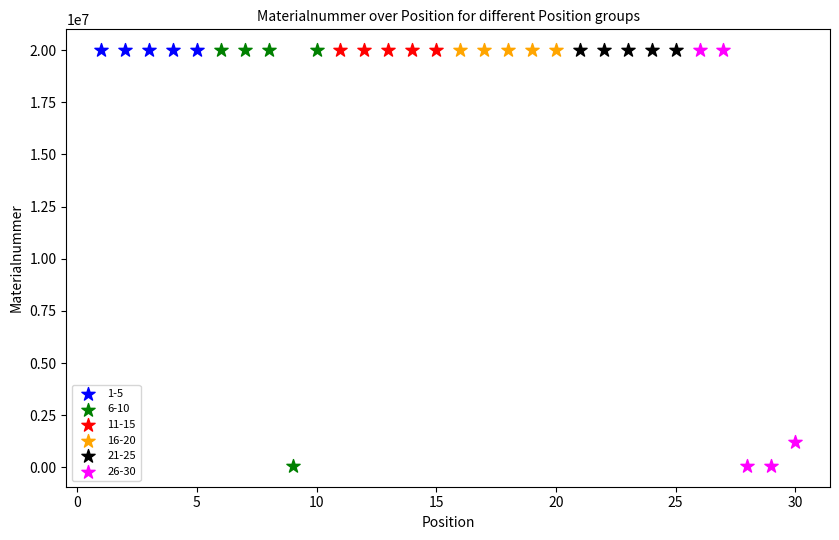

What are all the series names shown in the legend?

1-5, 6-10, 11-15, 16-20, 21-25, 26-30